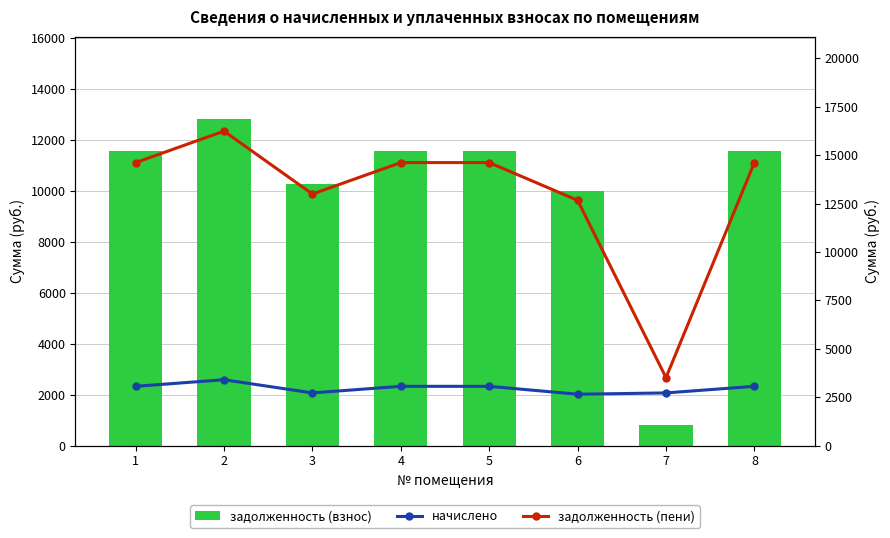

Reading left to right, what are all the values shown in this chart?

задолженность (взнос): 11556.0	12840.0	10272.0	11556.0	11556.0	10015.2	790.3	11556.0
начислено: 3061.8	3402.0	2721.6	3061.8	3061.8	2653.6	2721.6	3061.8
задолженность (пени): 14617.8	16242.0	12993.6	14617.8	14617.8	12668.8	3511.9	14617.8